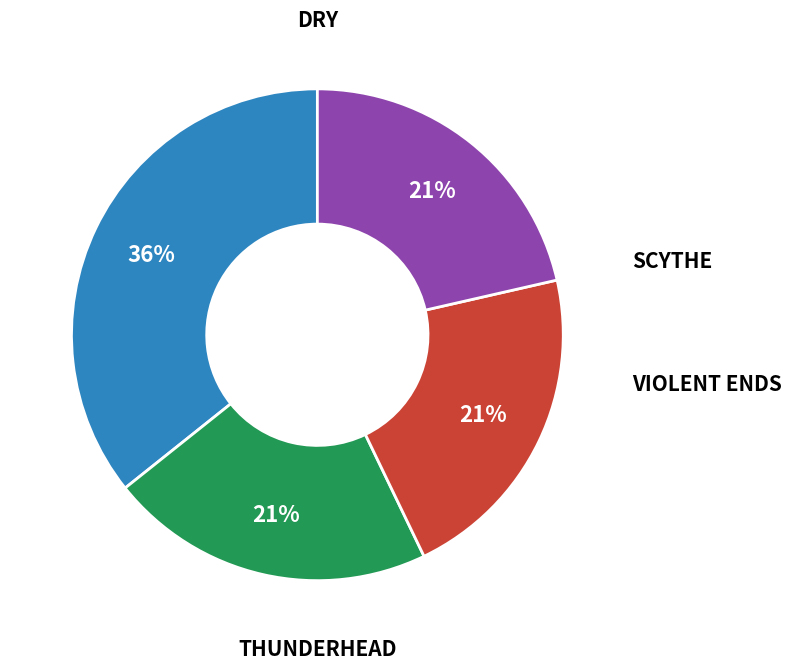

To the nearest percent, what is the average slice percentage?

25%